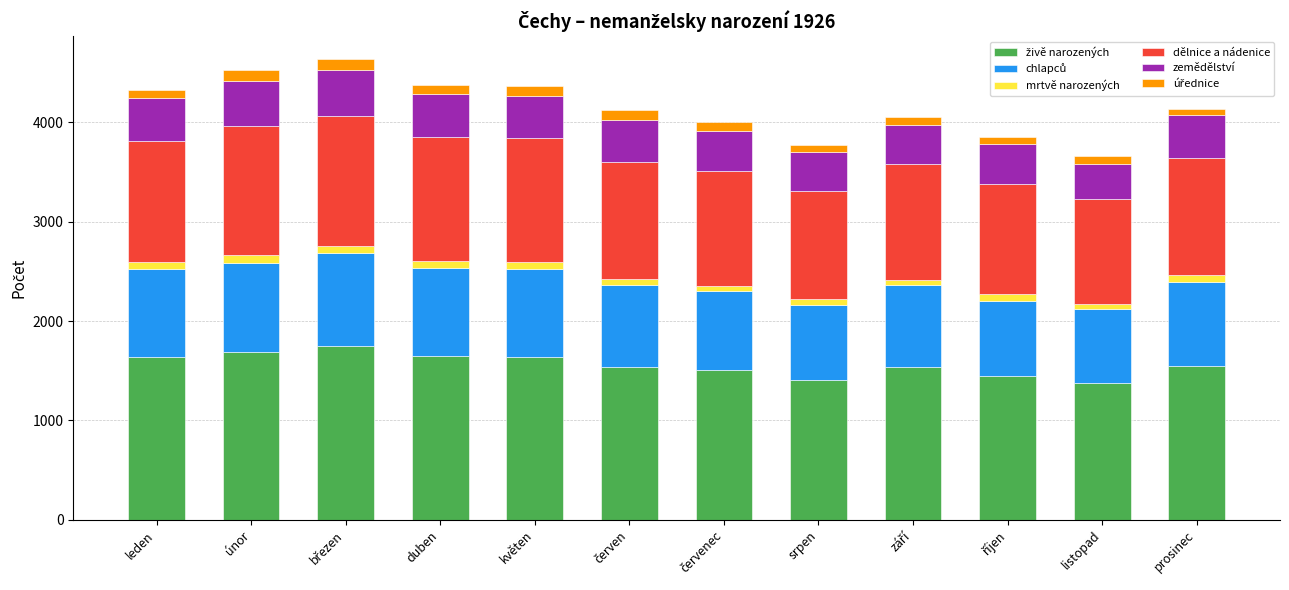

List the labels in order of dělnice a nádenice value, largest first.

březen, únor, duben, květen, leden, červen, prosinec, září, červenec, říjen, srpen, listopad